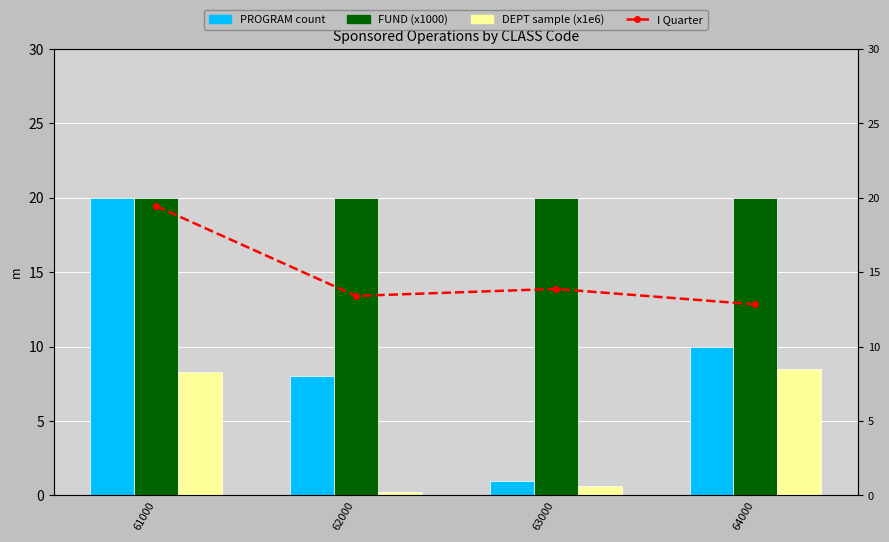

What is the spread (max minus min) of values at 61000?

11.7